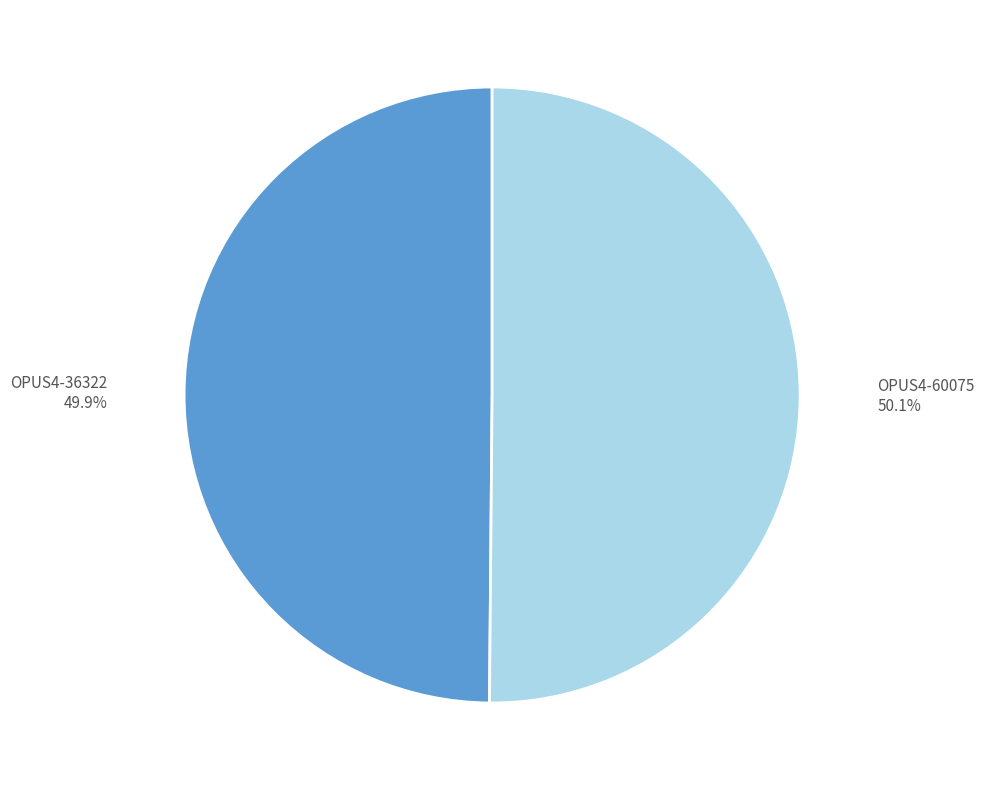

To the nearest percent, what portion does OPUS4-36322 represent?

50%